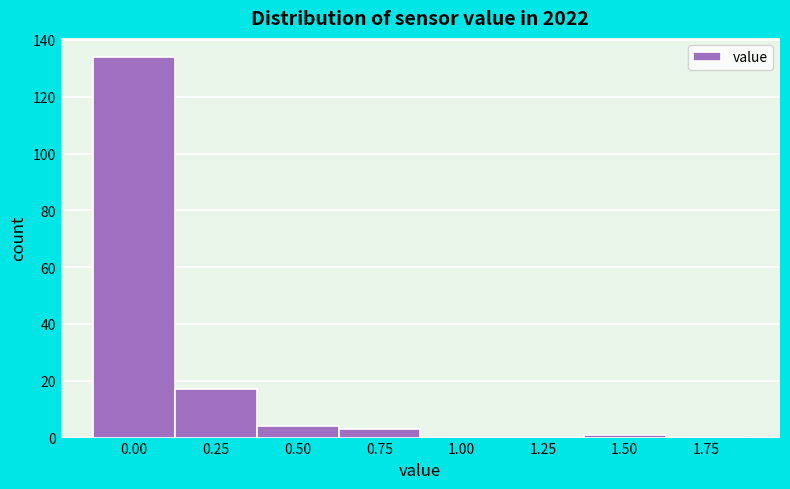

Reading left to right, what are all the values shown in this chart?

0.00=134	0.25=17	0.50=4	0.75=3	1.00=0	1.25=0	1.50=1	1.75=0